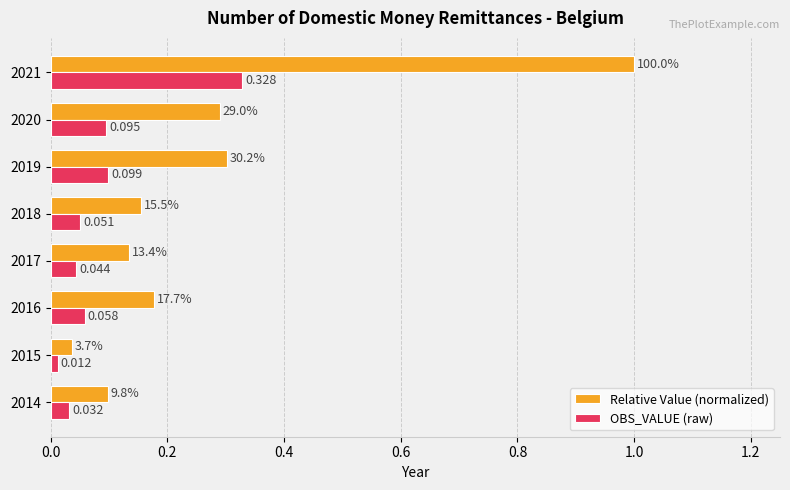

Is the value of OBS_VALUE (raw) at 2015 greater than the value of Relative Value (normalized) at 2016?

No